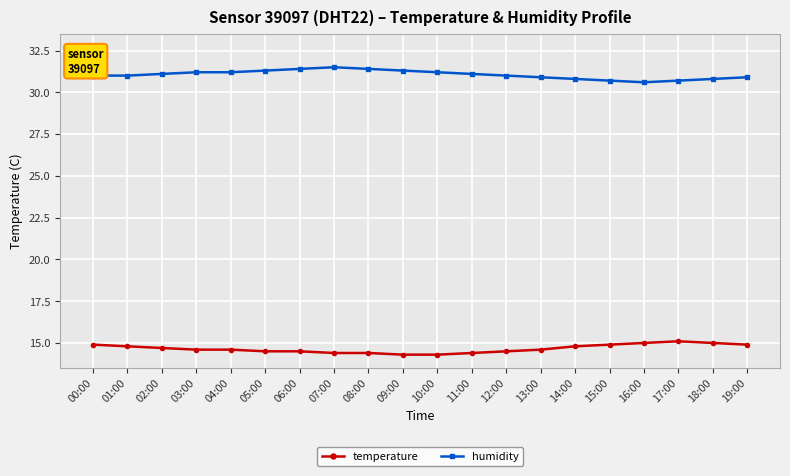

What is the average value of the temperature series?

14.7